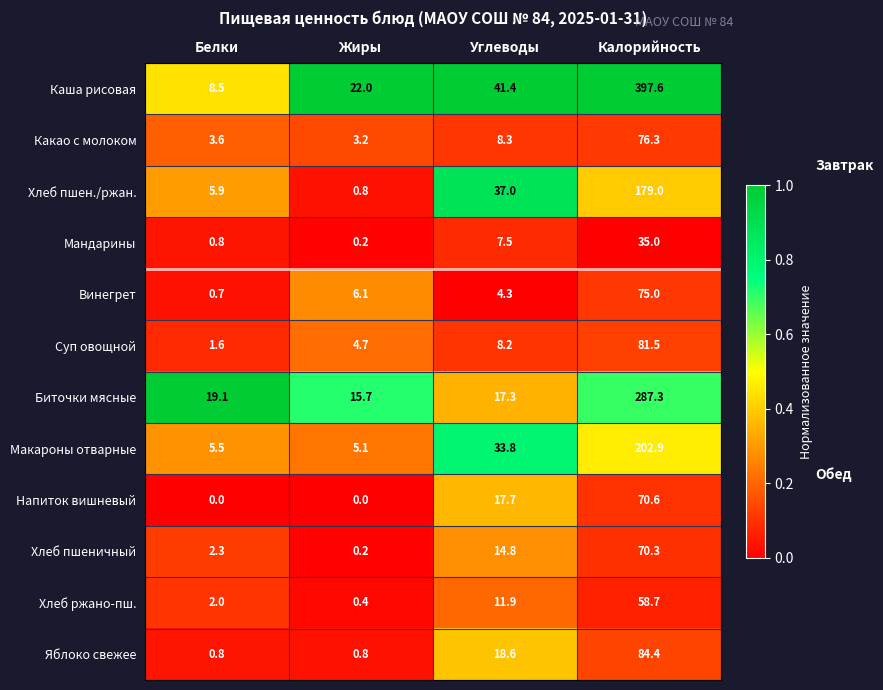

What is the average value of the Макароны отварные series?

61.8